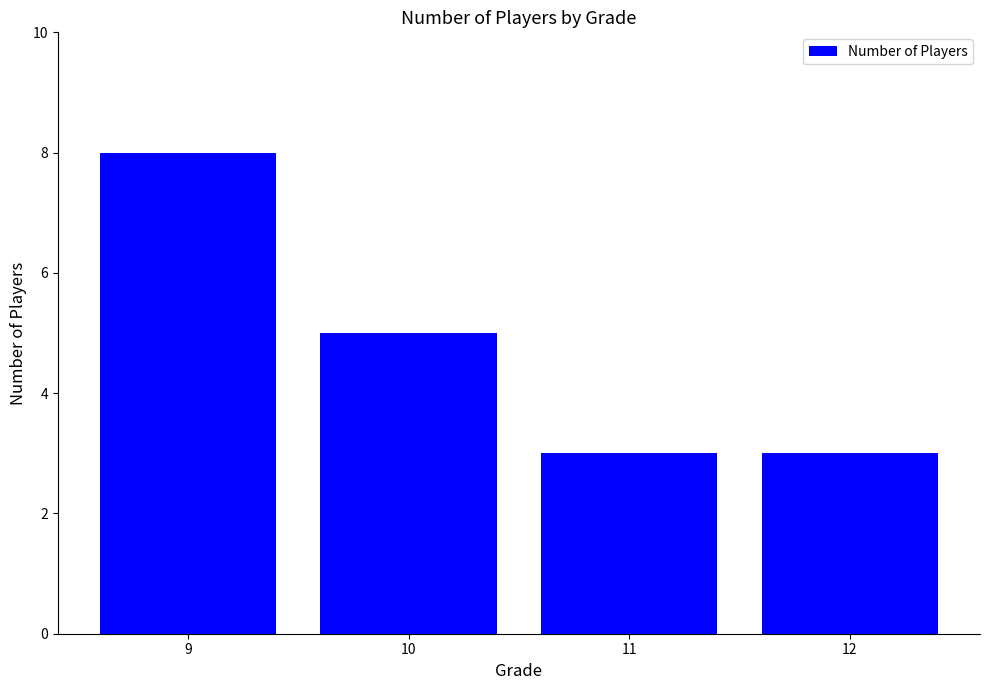

Are the bars horizontal?

No